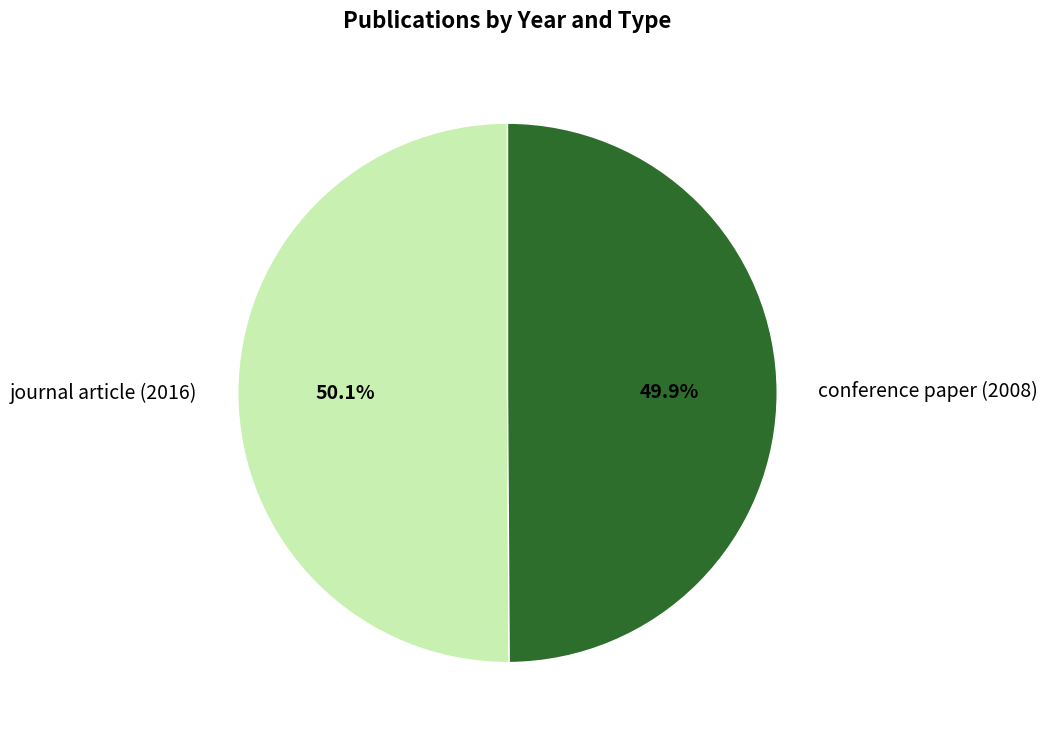

Combined, what portion of the pie is conference paper (2008) and journal article (2016)?

100.0%